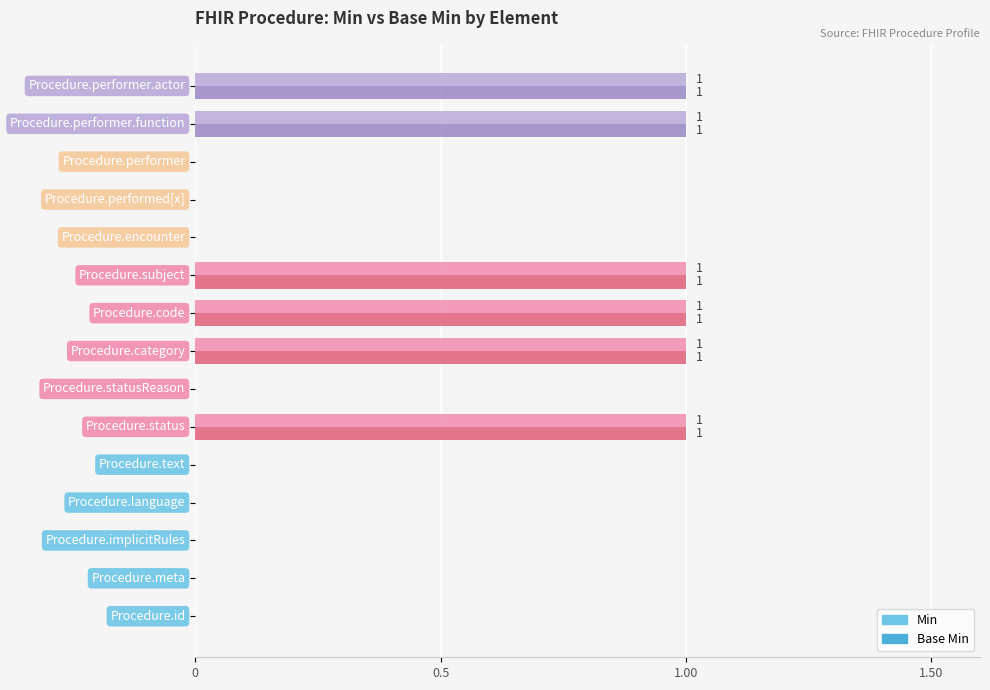

What is the sum of all Min values?

6